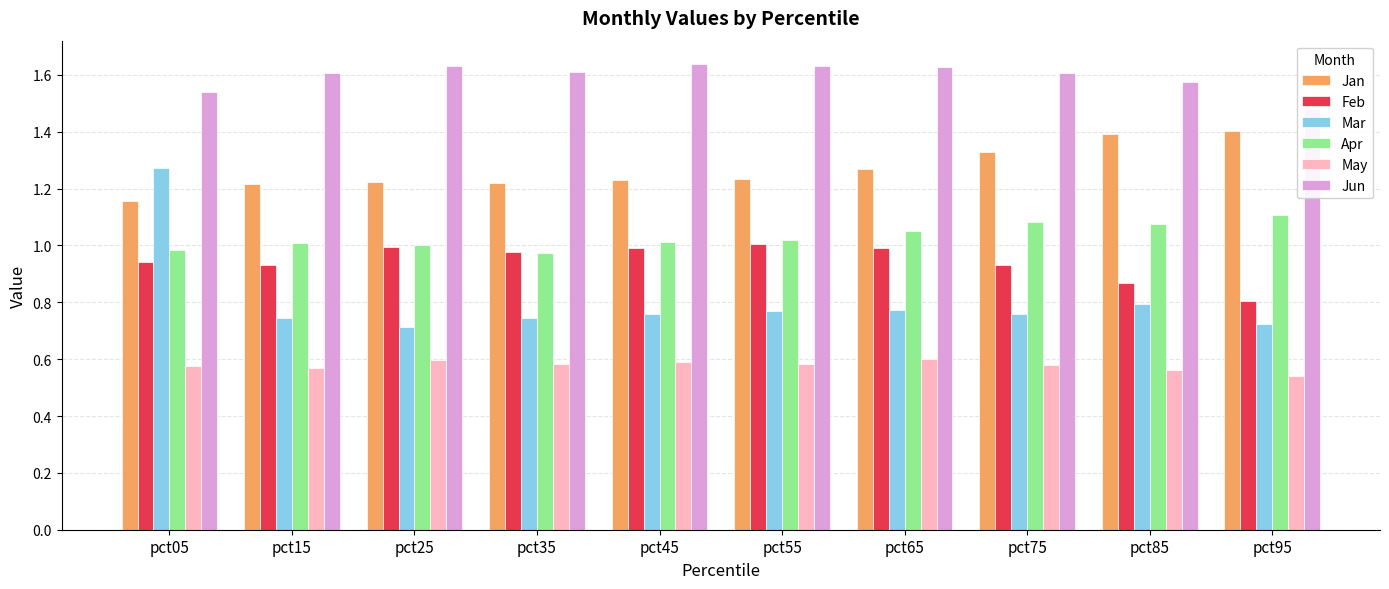

Rank the series by their maximum value, from highest to lowest.

Jun, Jan, Mar, Apr, Feb, May